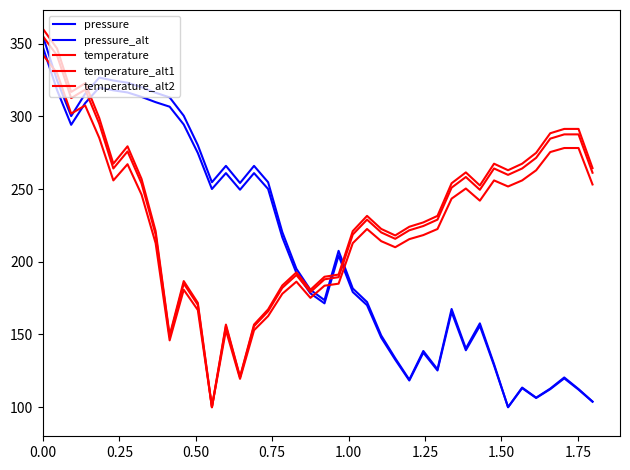

Which series ends up on top after the final intersection of temperature_alt2 and pressure_alt?

temperature_alt2